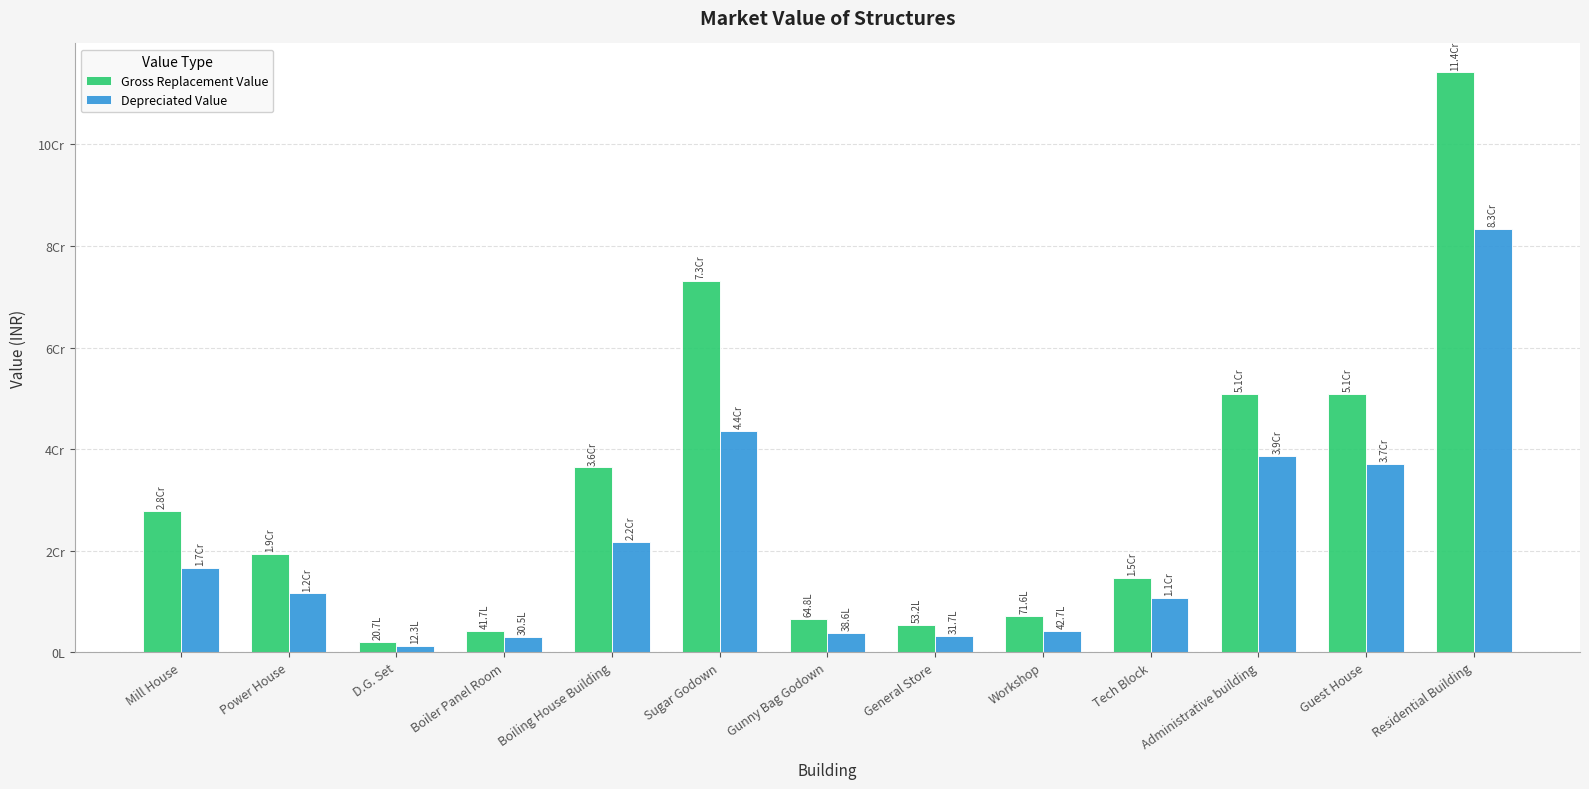

At which label does Depreciated Value first exceed 11592147?

Mill House